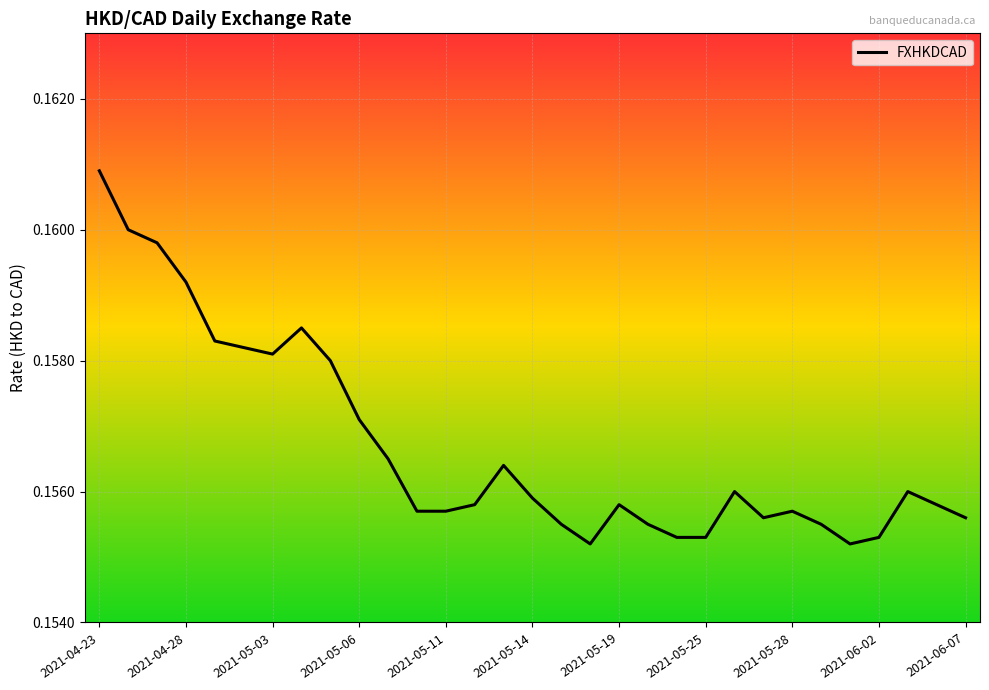

True or false: there are more than 0 points higher than both neighbors.

True